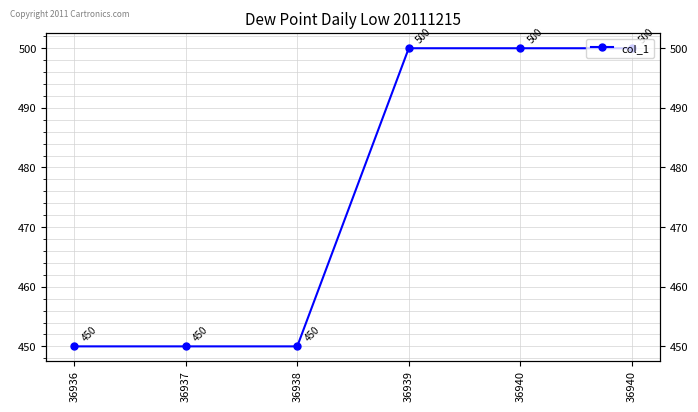

True or false: the data has more than 0 interior local peaks.

False